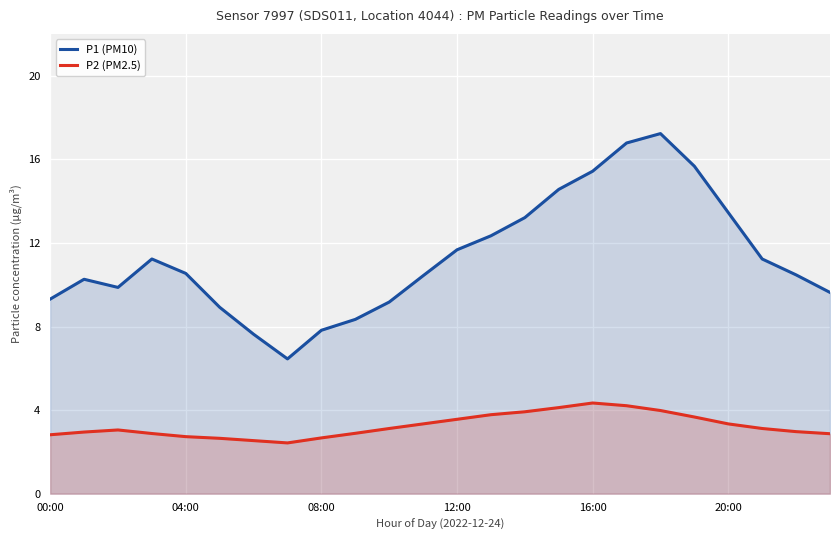

What is the difference between the maximum and second lowest values in the P1 (PM10) series?

9.6